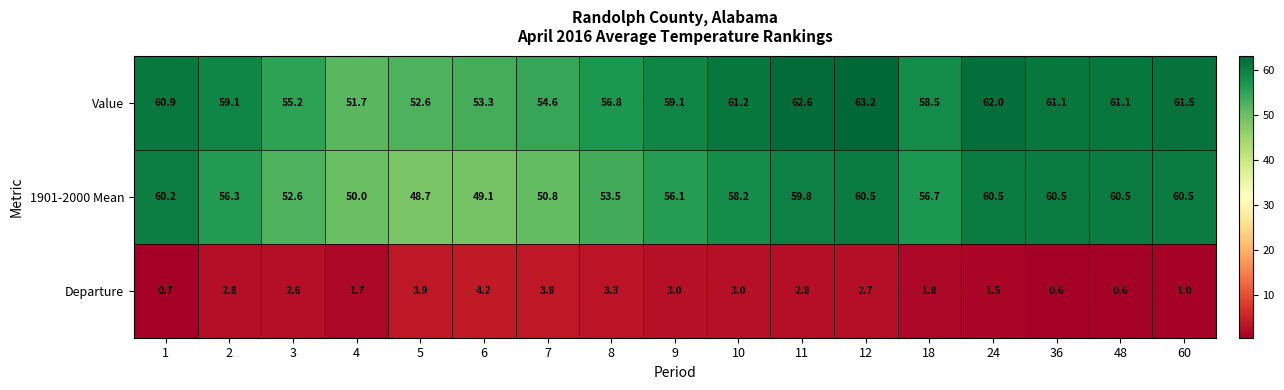

The Departure series shows 0.6 at 48. True or false?

True